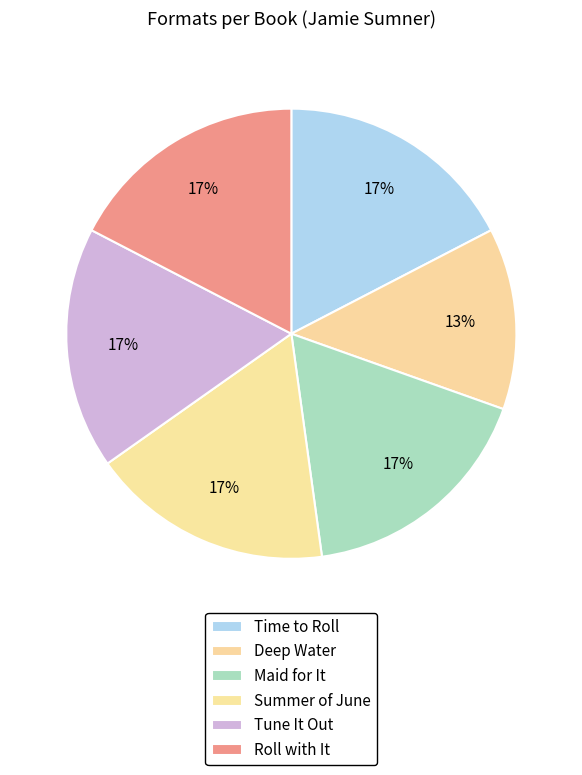

How many slices are in this pie chart?

6